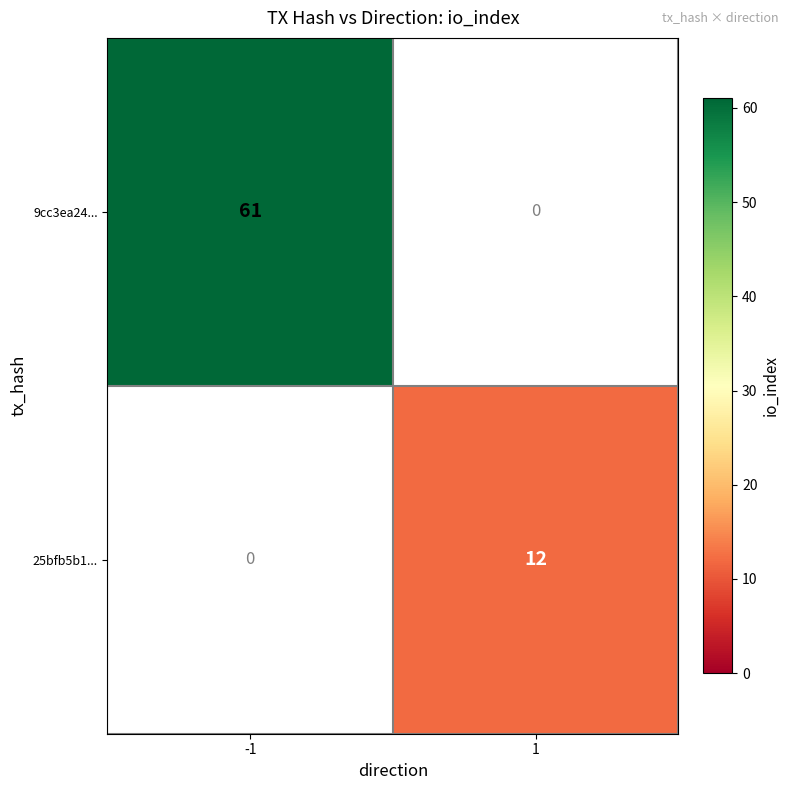

What is the approximate value of 9cc3ea24... at -1, to the nearest 5?

60